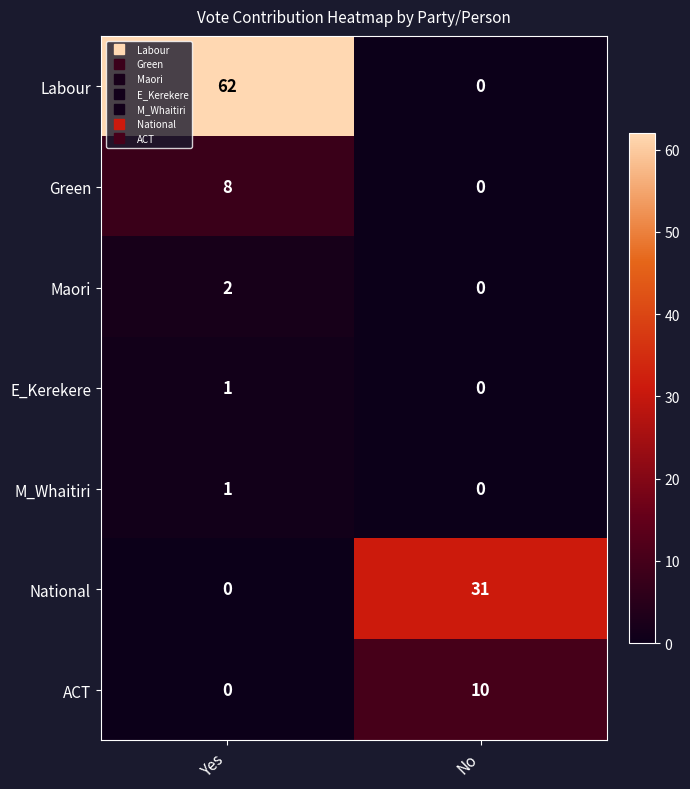

At which category does the chart reach its peak across all series?

Yes